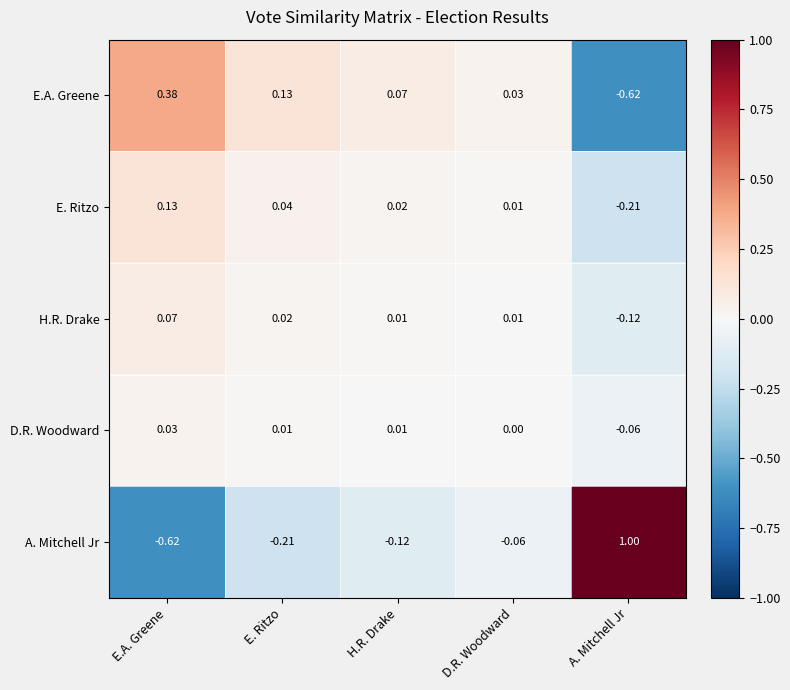

At which category does the chart reach its peak across all series?

A. Mitchell Jr